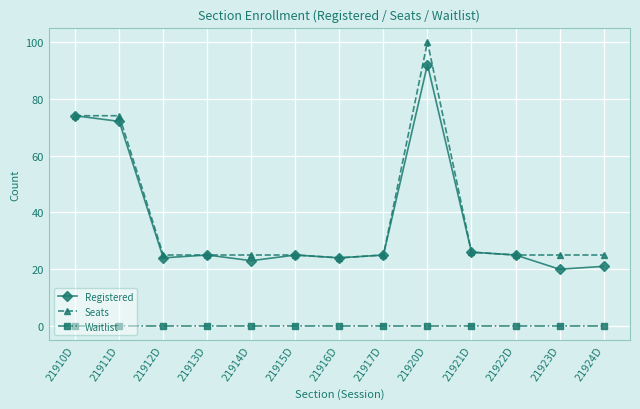

At how many categories does at least one series exceed 10?

13